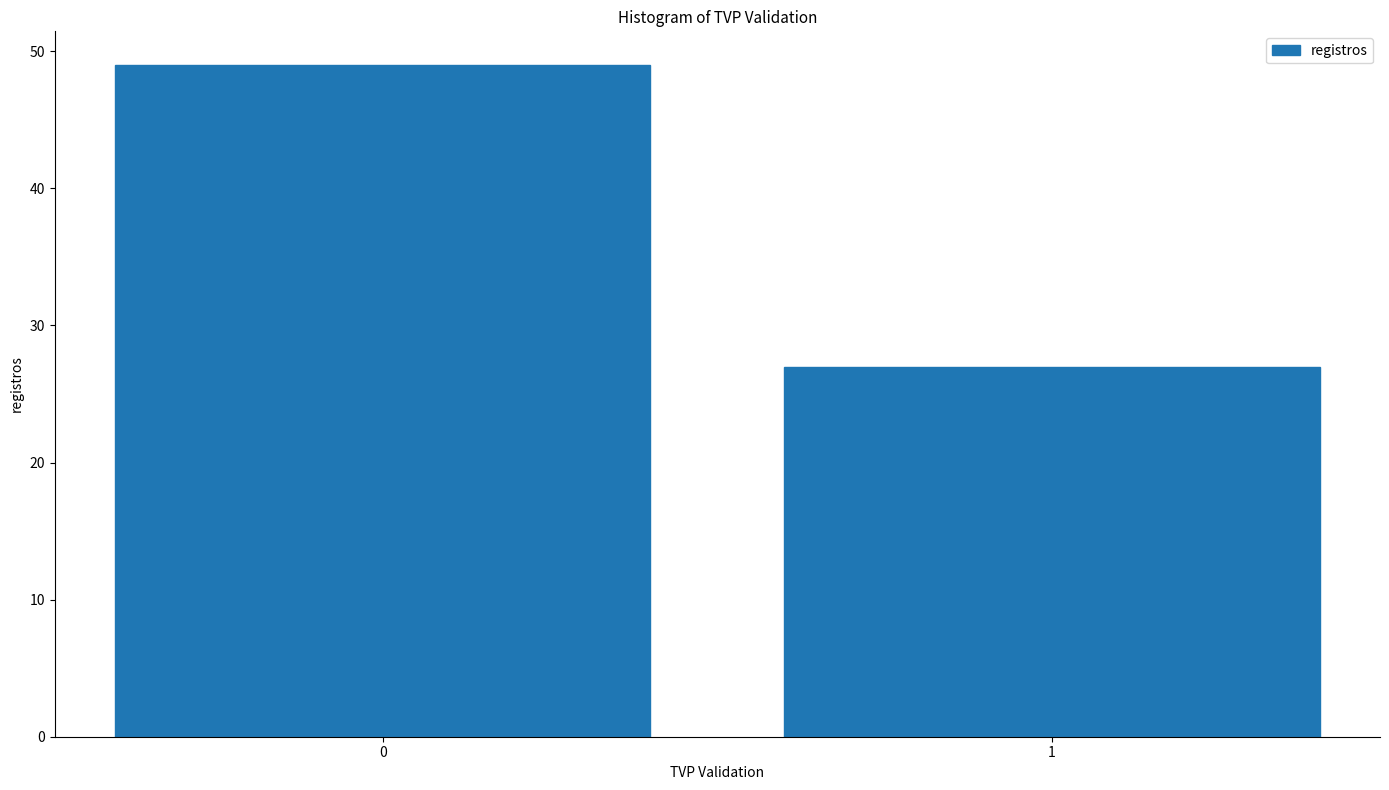

Reading left to right, transcribe all the data shown in this chart.

0=49	1=27